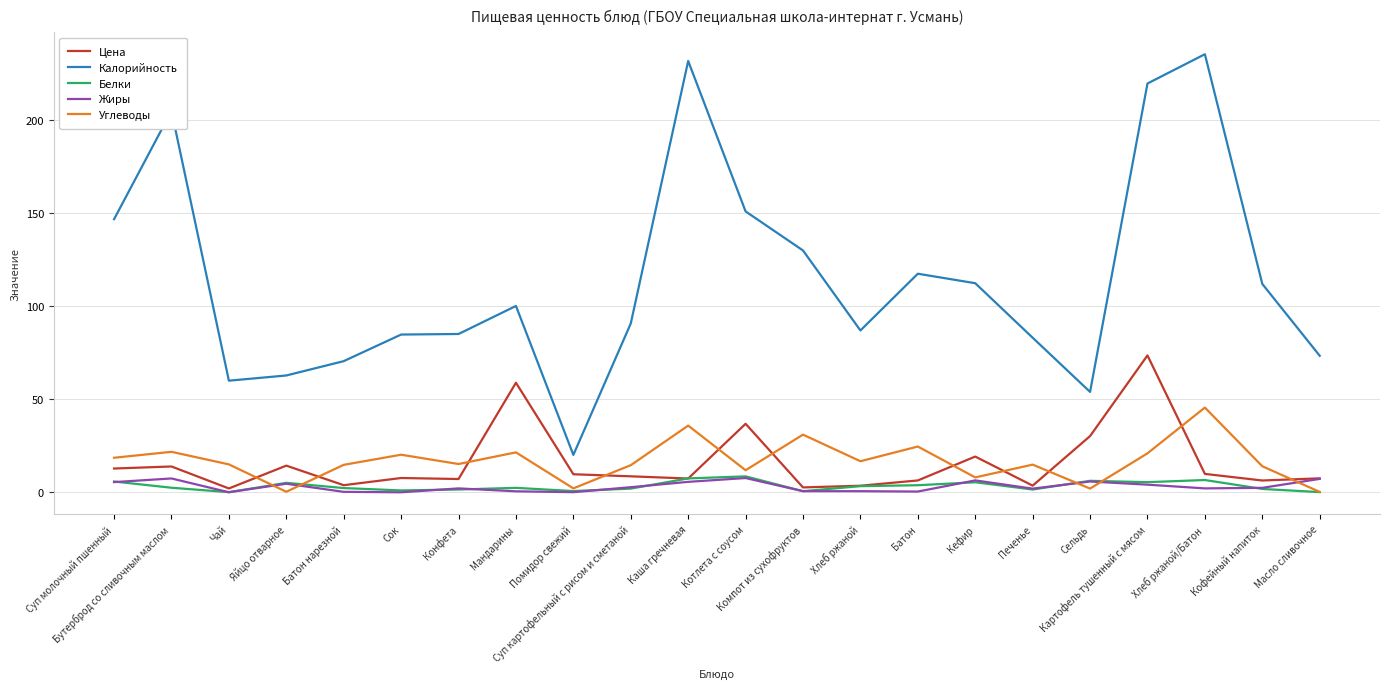

Which series ends up on top after the final intersection of Углеводы and Цена?

Цена